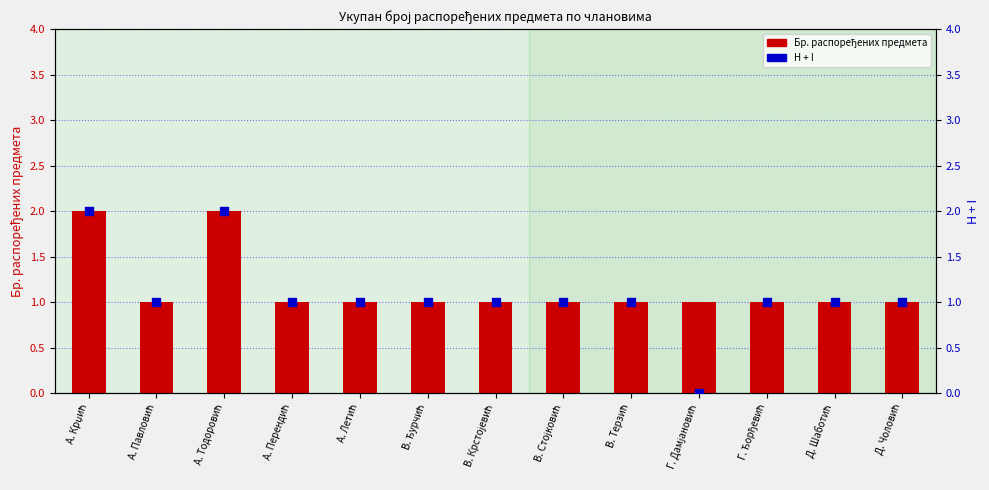

Is the value of Бр. распоређених предмета at Г. Дамјановић greater than the value of H + I at А. Летић?

No